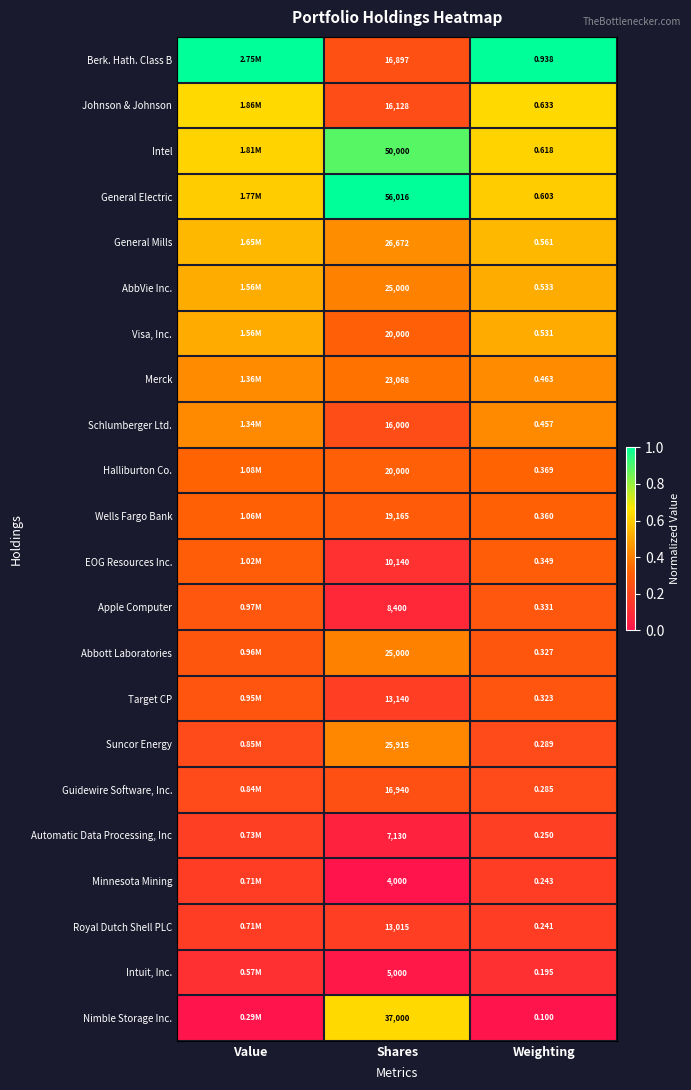

Between Value and Shares, which is larger?

Value